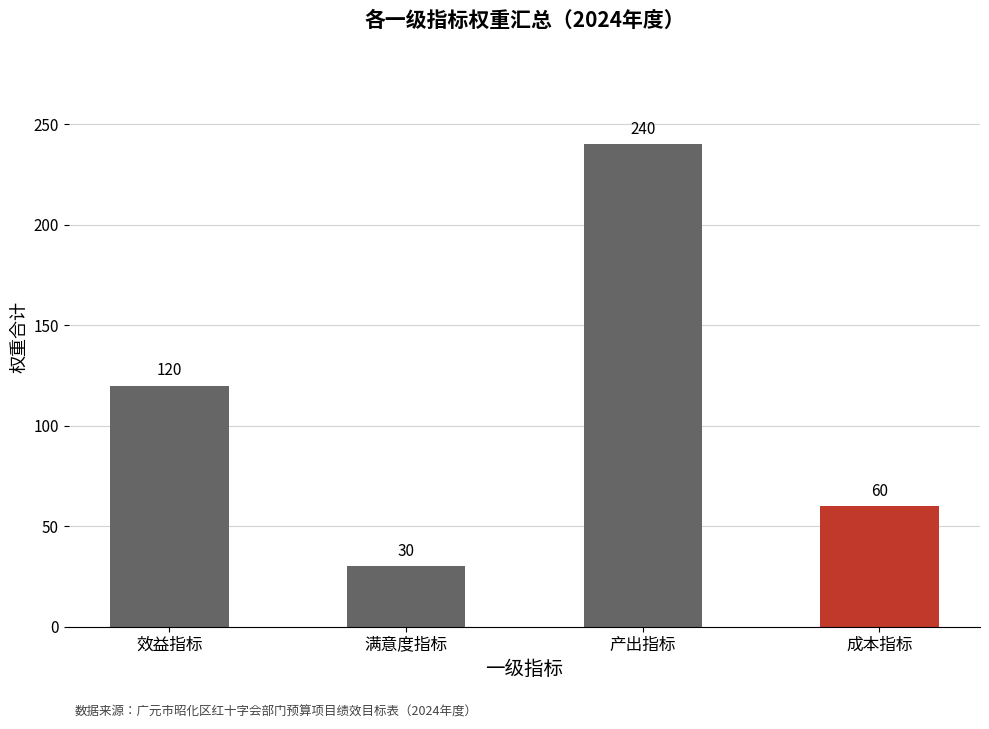

How many bars are there in total?

4